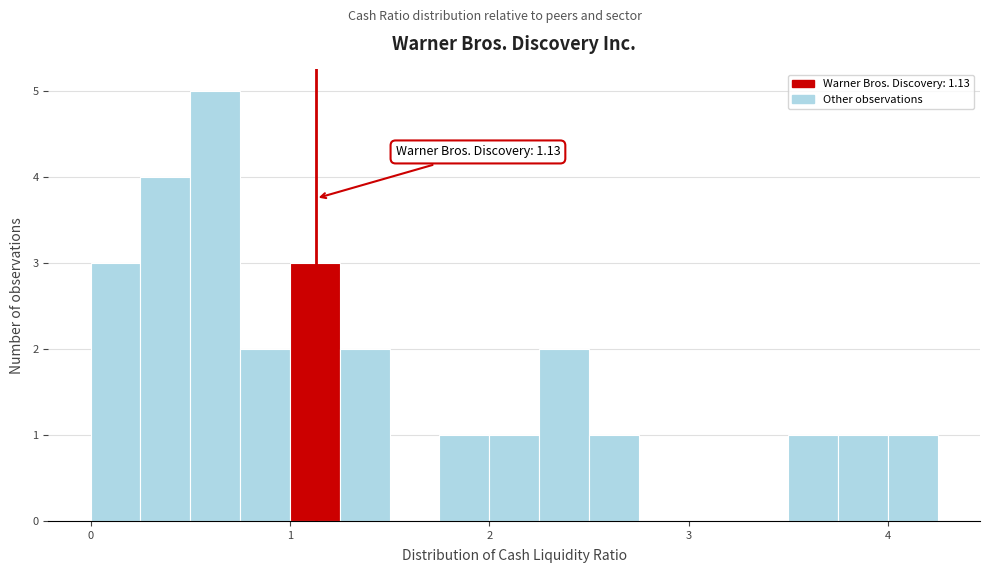

Read against the x-axis, roughly where is the centre of the tallest bar?

0.6